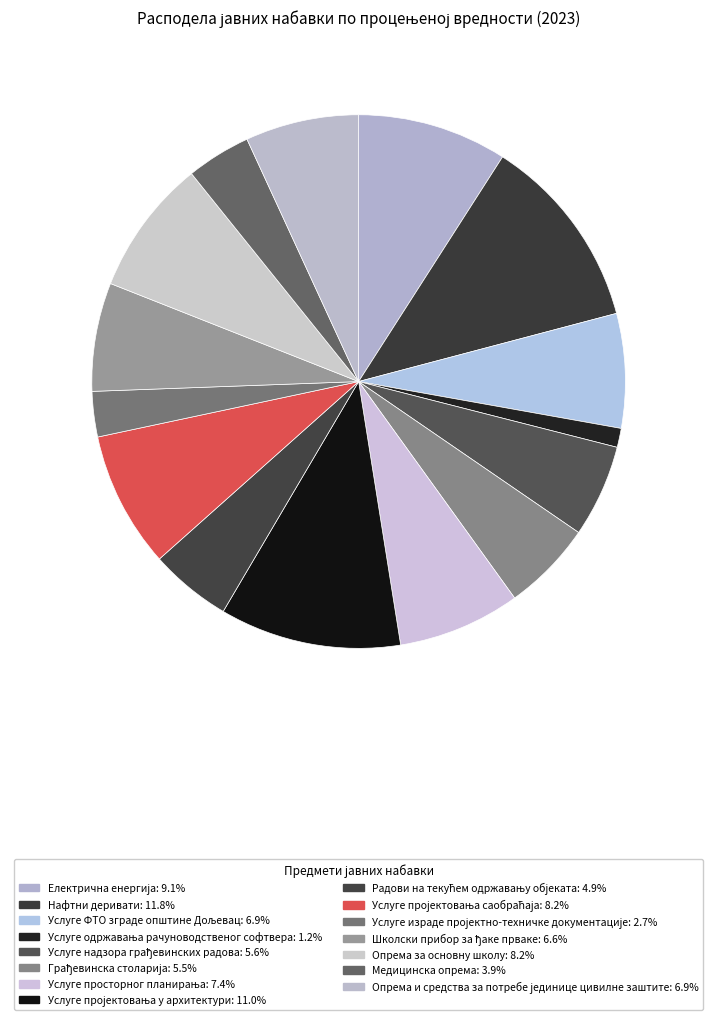

How many segments does this pie chart have?

15